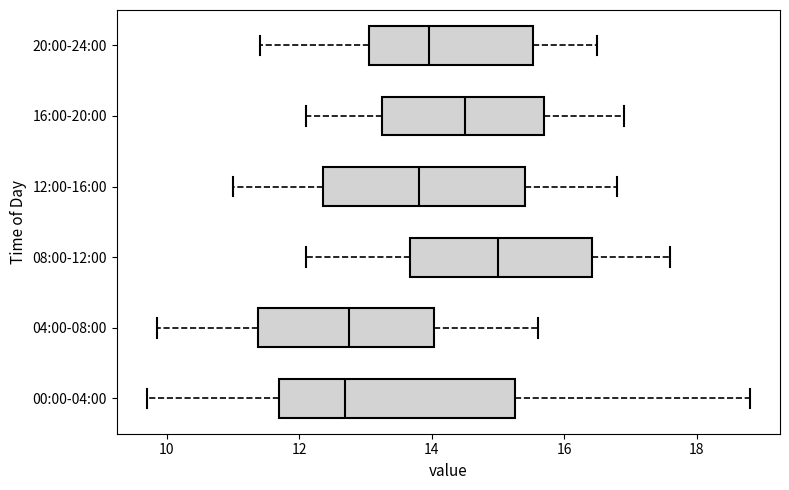

Comparing the boxes themselves (not the whiskers), which one is the widest?

00:00-04:00